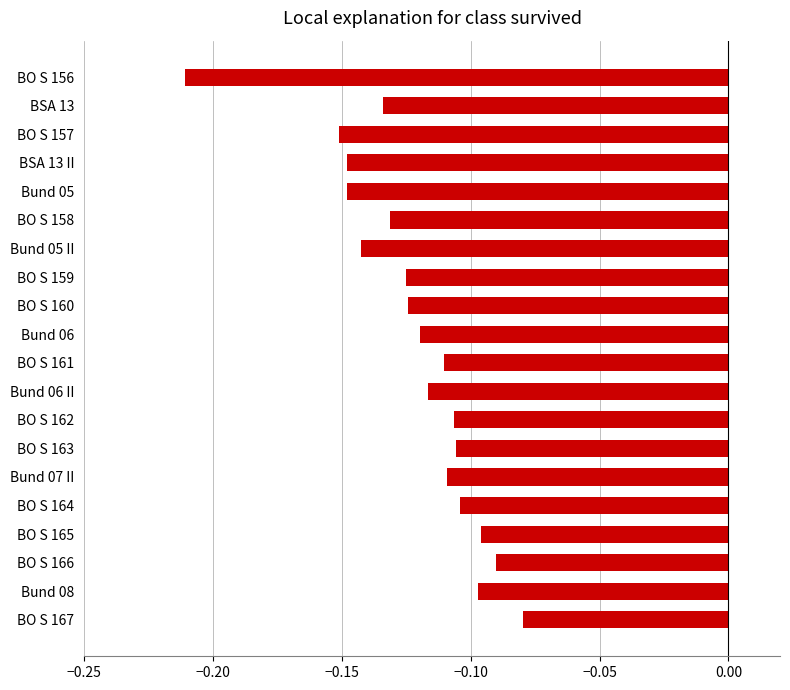

The chart shows a value of -0.1 at BSA 13. True or false?

True